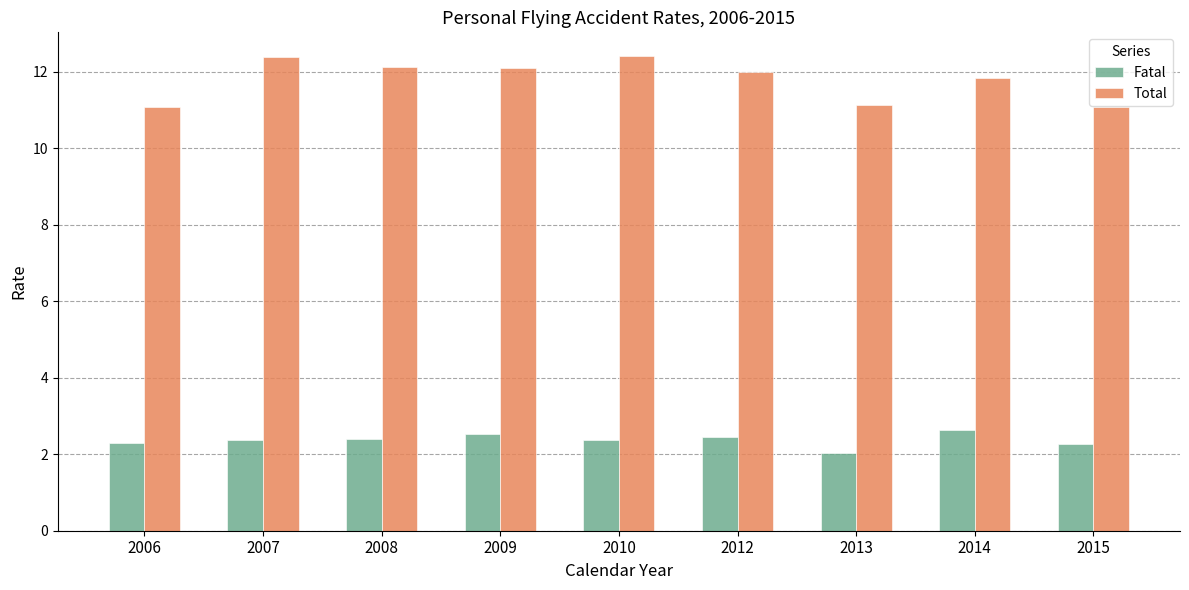

What is the maximum value for Total?

12.4